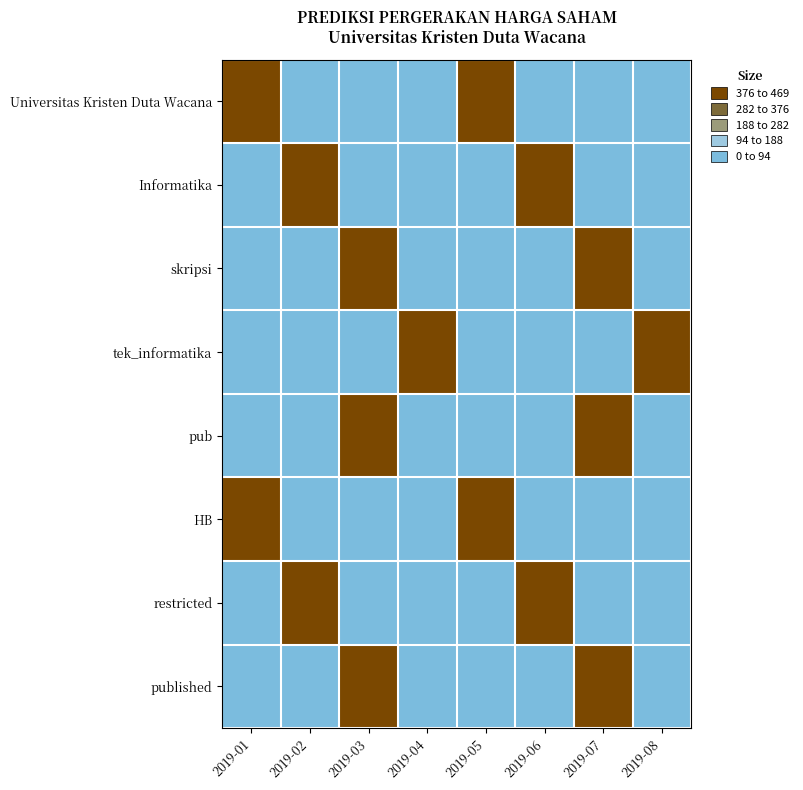

What is the difference between the highest and lowest values at 2019-08?

448